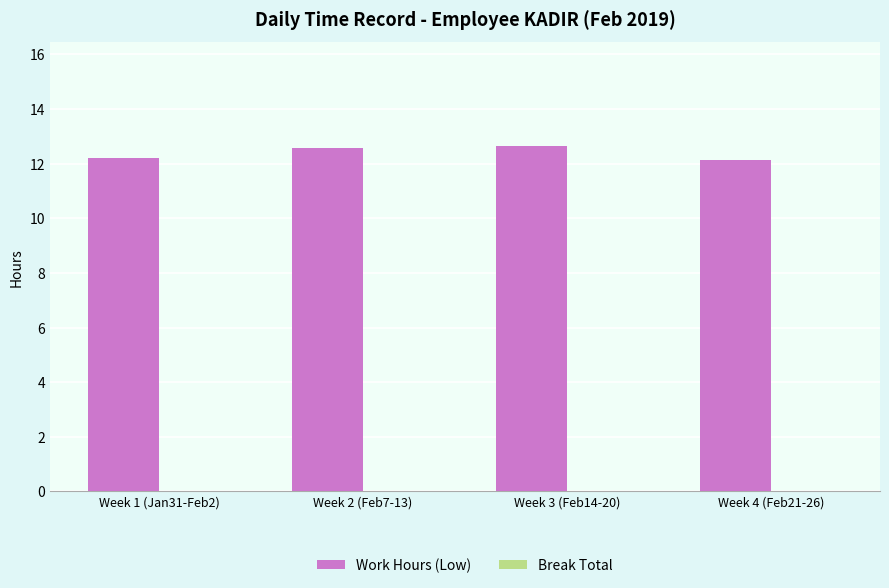

What is the label of the 4th bar from the left?

Week 4 (Feb21-26)